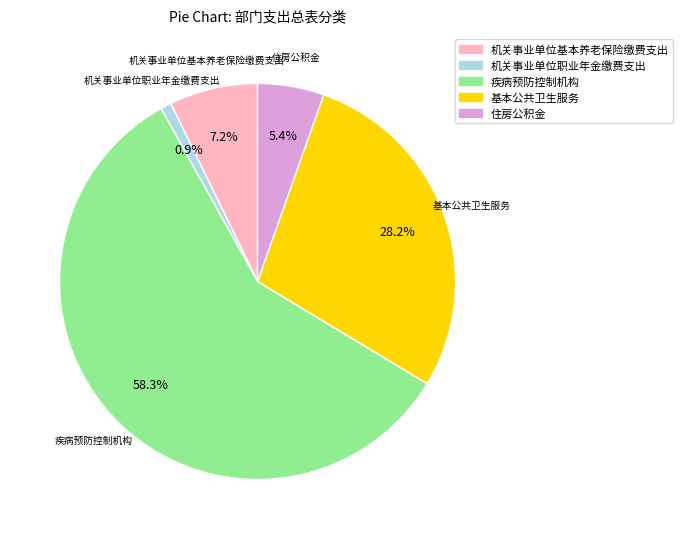

To the nearest percent, what is the combined percentage of 住房公积金 and 机关事业单位基本养老保险缴费支出?

13%